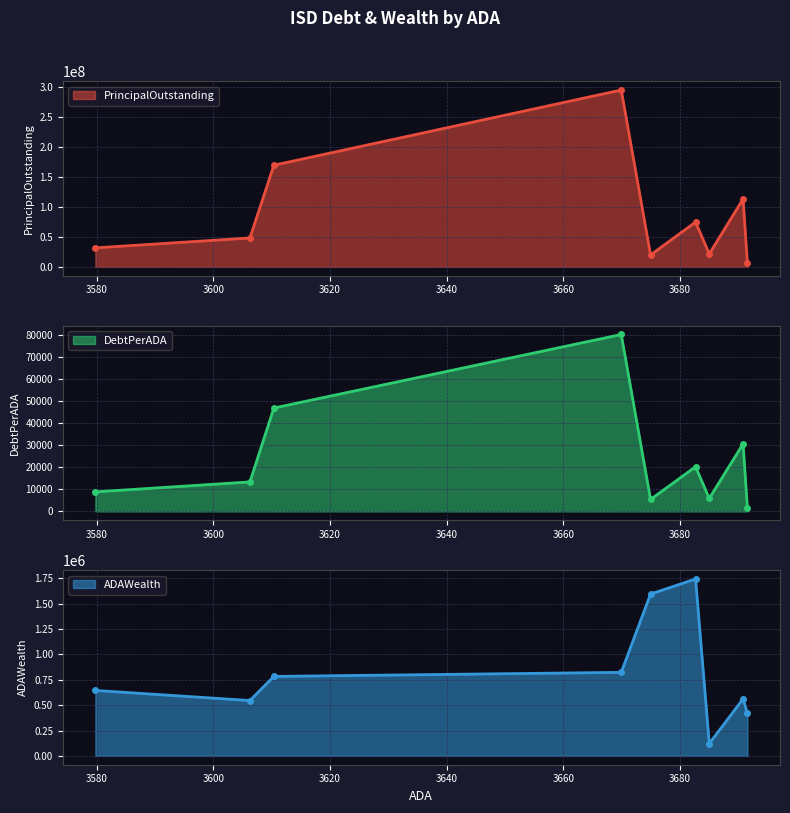

Count the number of data series in this chart.

3